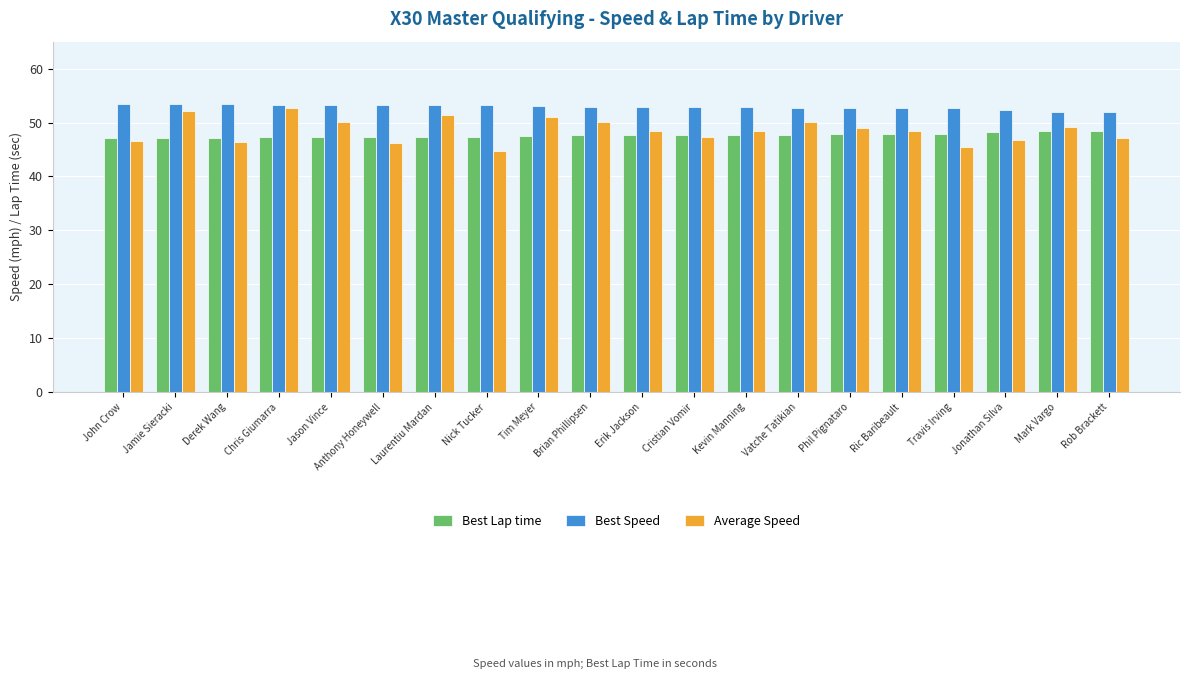

What value does the Average Speed series have at Nick Tucker?

44.7